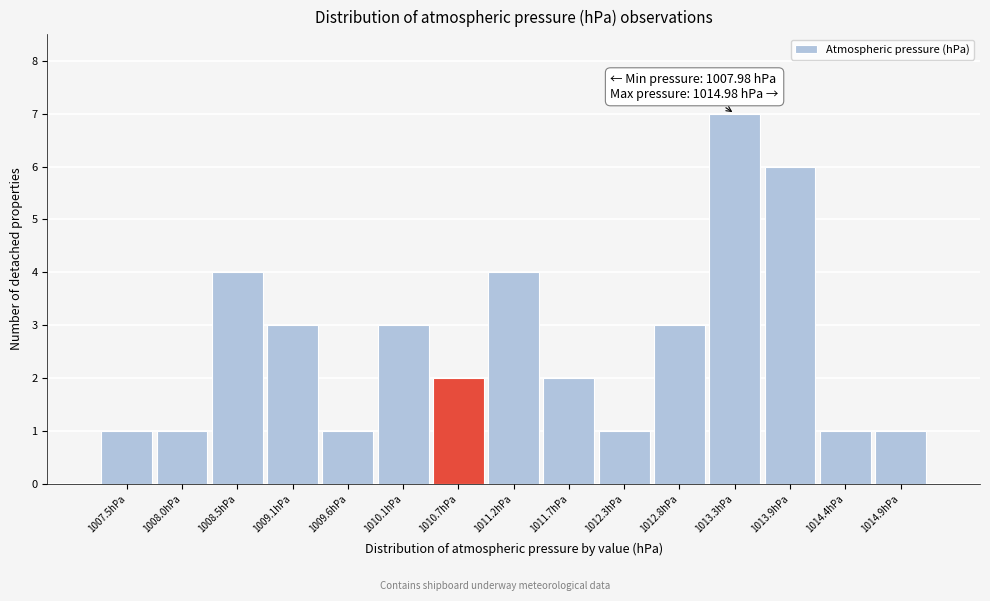

Reading left to right, extract all data points from this chart.

1	1	4	3	1	3	2	4	2	1	3	7	6	1	1